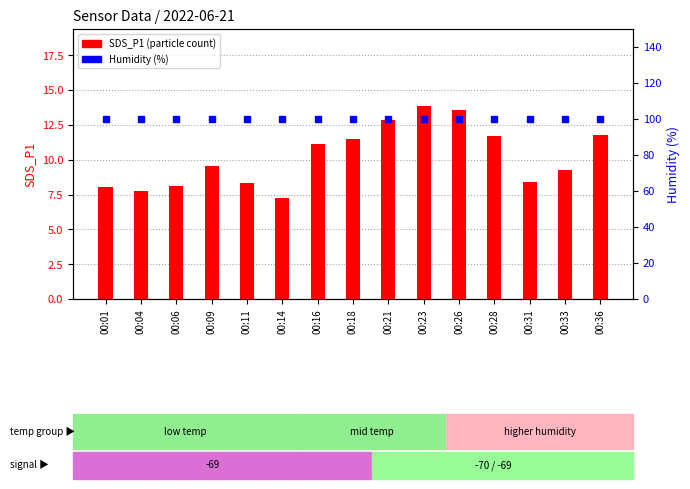

At how many categories does at least one series exceed 73?

15